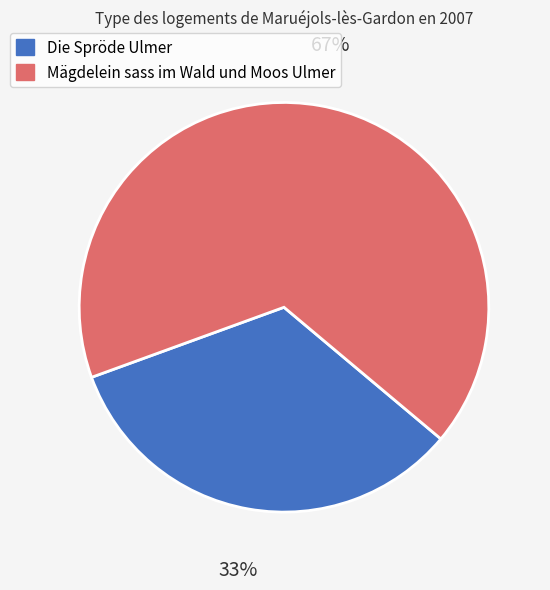

Which slice is the smallest?

Die Spröde Ulmer